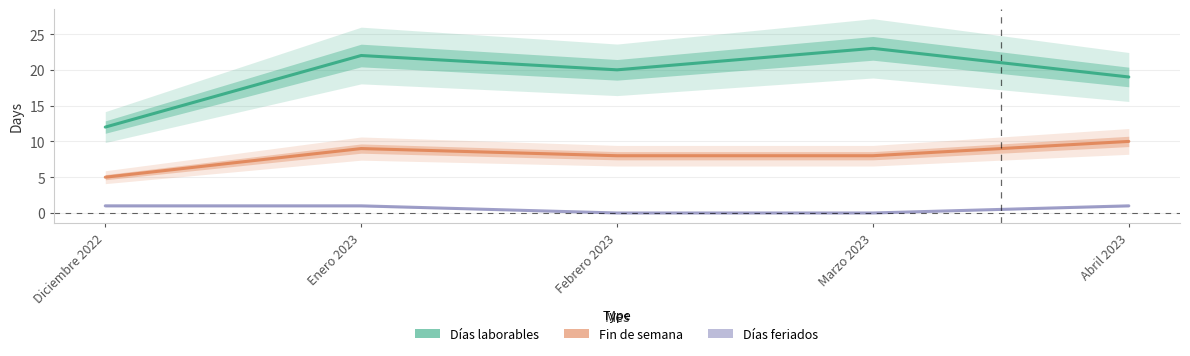

How many lines are shown in the chart?

3